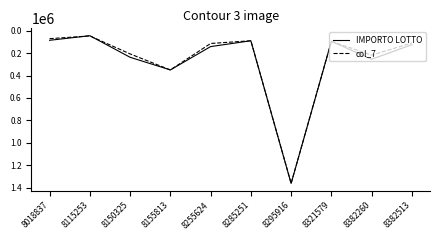

Between 8115253 and 8150325, which series saw the biggest shift?

IMPORTO LOTTO